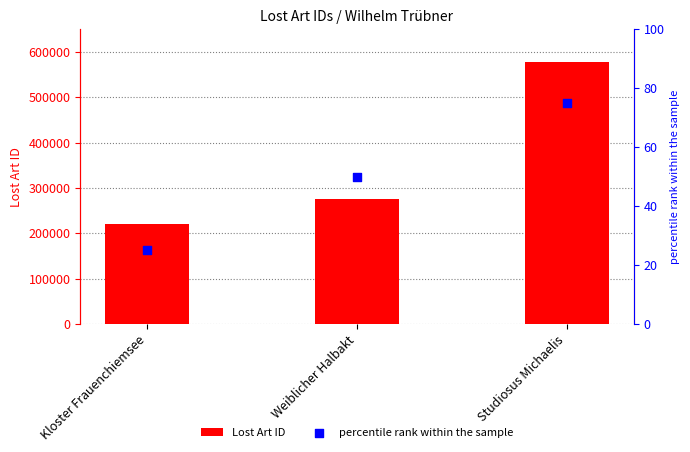

At how many categories does at least one series exceed 178454?

3